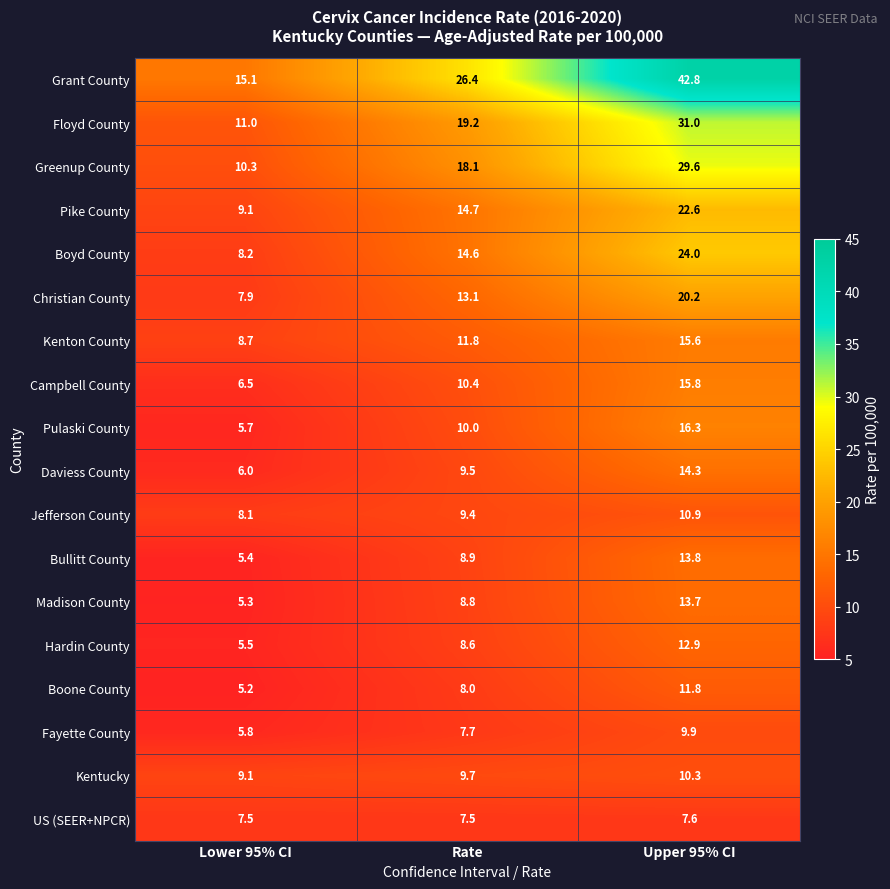

Between Lower 95% CI and Upper 95% CI, which series saw the biggest shift?

Grant County